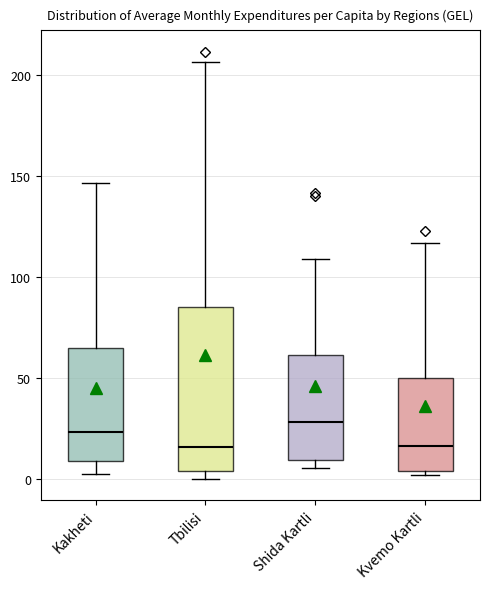

Reading left to right, transcribe this box plot: for each box, give where its median line is, the range the box spans, and where its two whiskers end, as read against the y-axis. The values are not printed on the chart, so give them approximately, as read against the axis.

Kakheti: median 25, box 10 to 65, whiskers 5 to 145
Tbilisi: median 15, box 5 to 85, whiskers 0 to 205
Shida Kartli: median 30, box 10 to 60, whiskers 5 to 110
Kvemo Kartli: median 15, box 5 to 50, whiskers 0 to 115